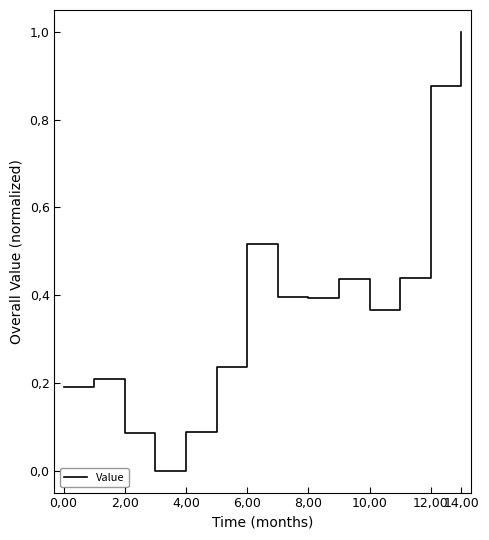

Does the chart have visible grid lines?

No